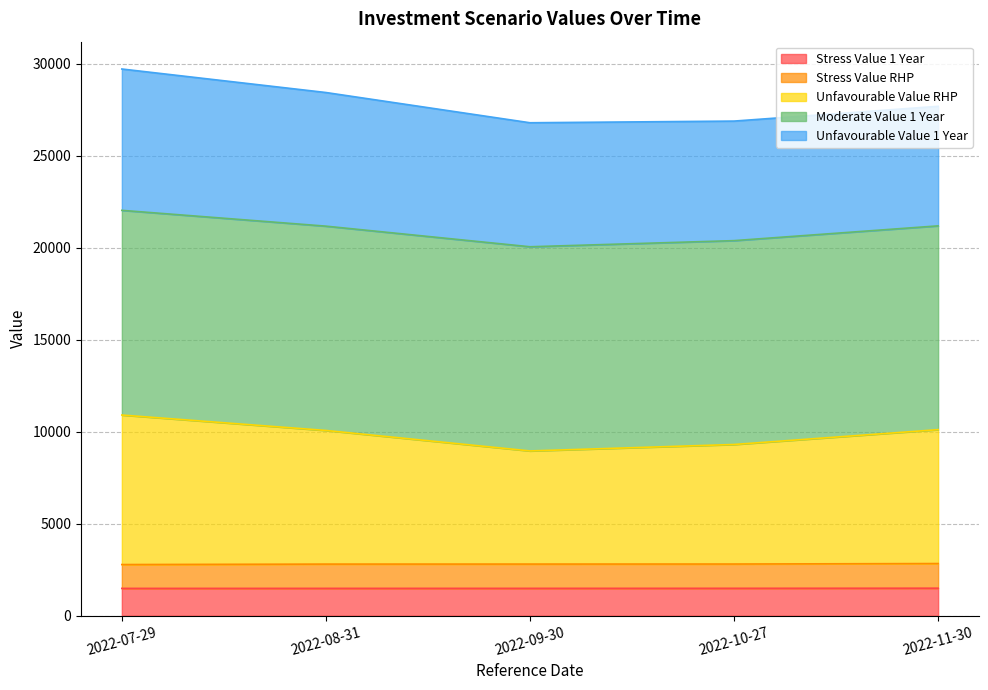

What is the maximum value for Stress Value 1 Year?

1496.9